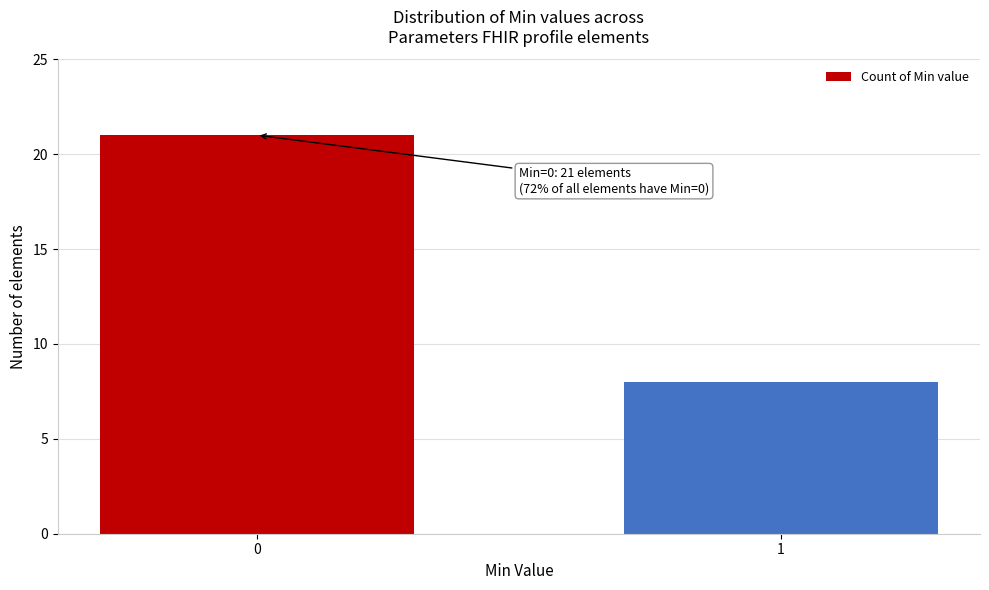

Reading left to right, extract all data points from this chart.

0=21	1=8